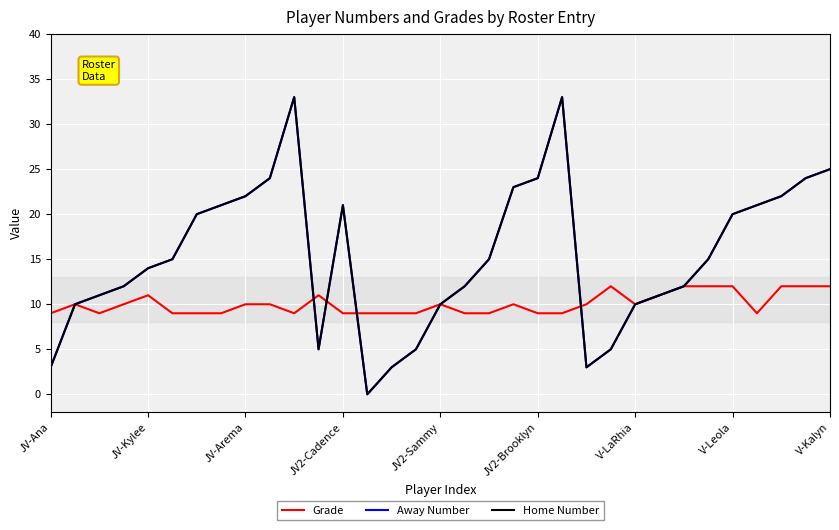

Which series has the widest spread of values?

Away Number